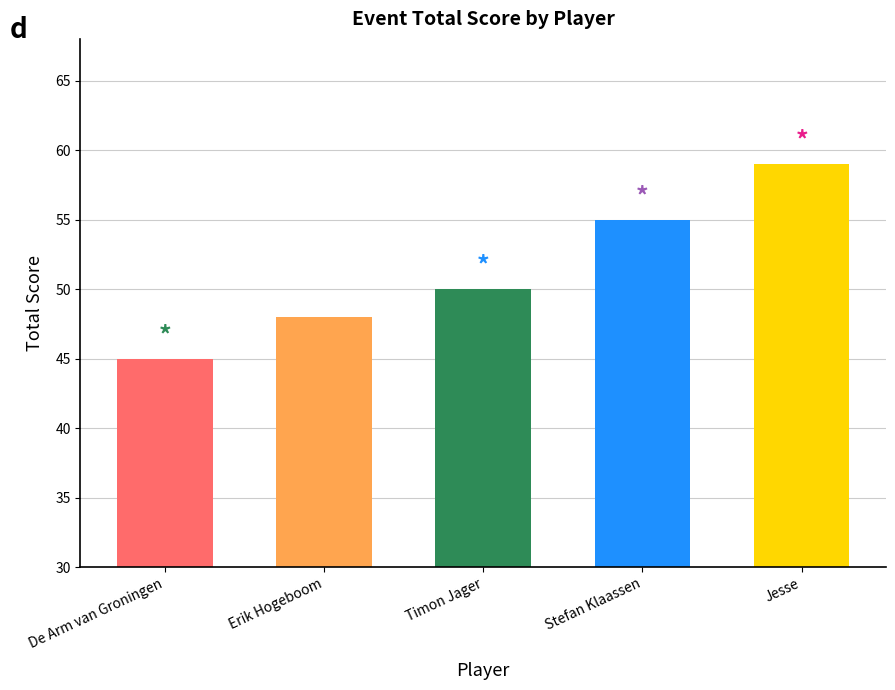

What is the sum of all values?

257